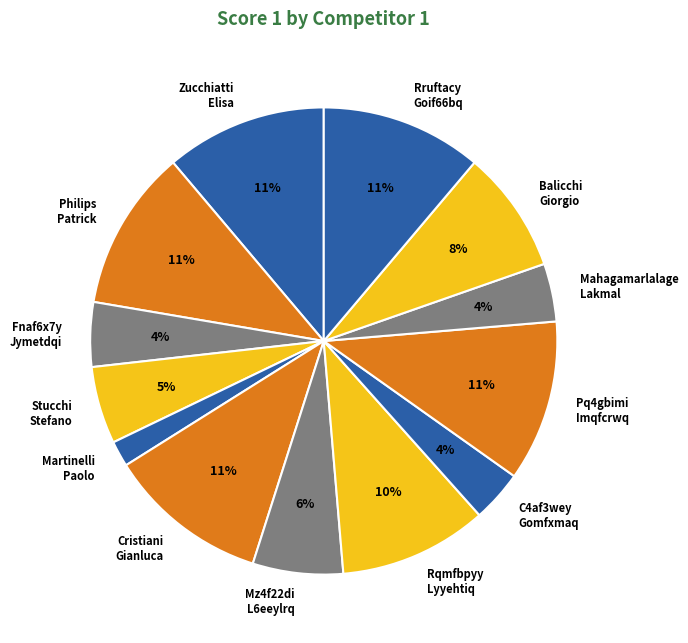

Count the number of slices in the pie.

13